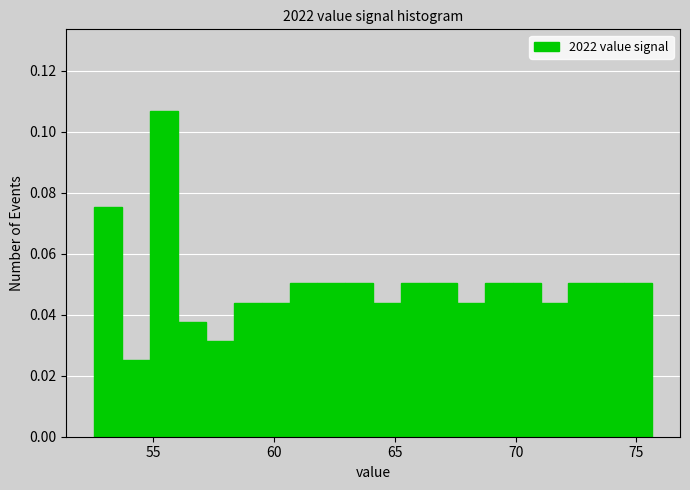

Around what value on the x-axis is the tallest bar? Give the approximate position of its centre, as read against the axis.

55.5